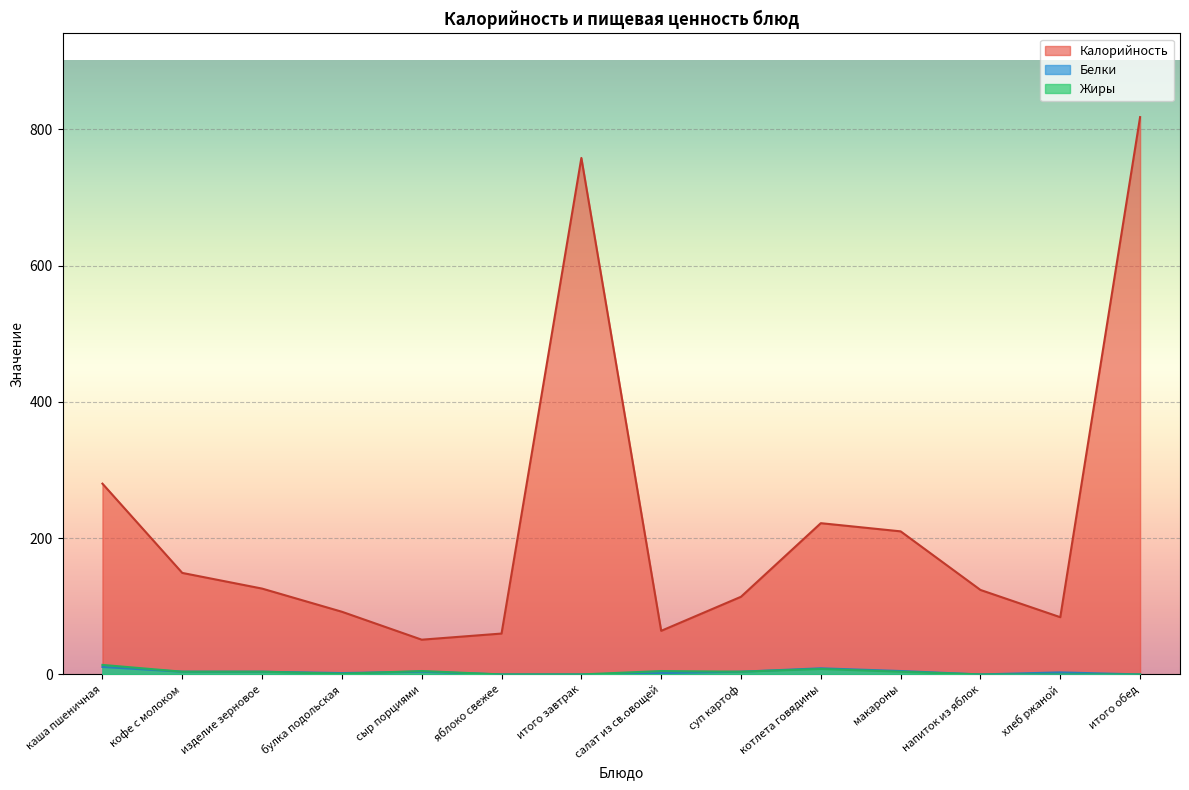

What is the difference between the maximum and second lowest values in the Жиры series?

14